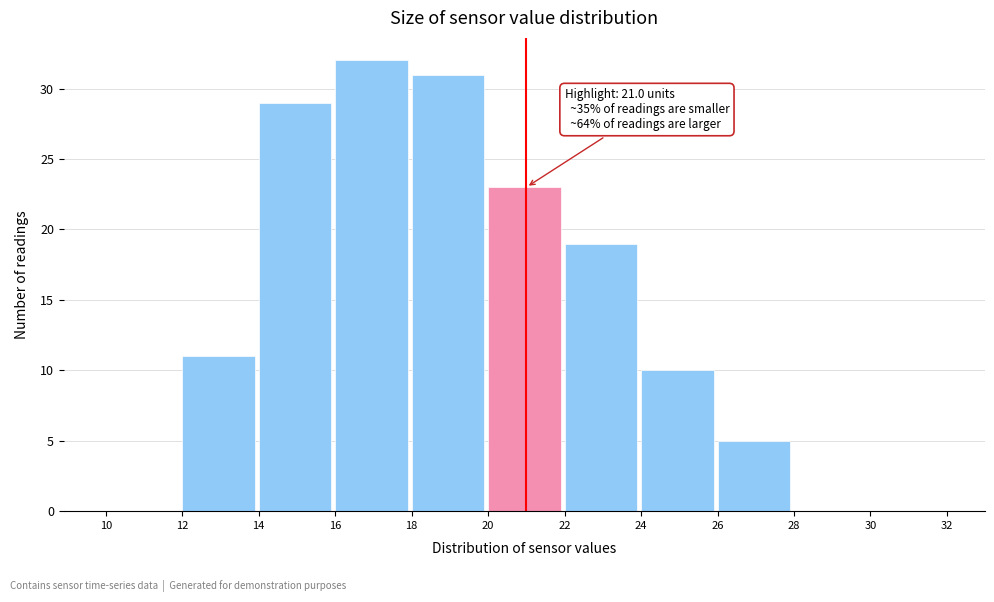

Which range on the x-axis has the tallest bar?

16 to 18